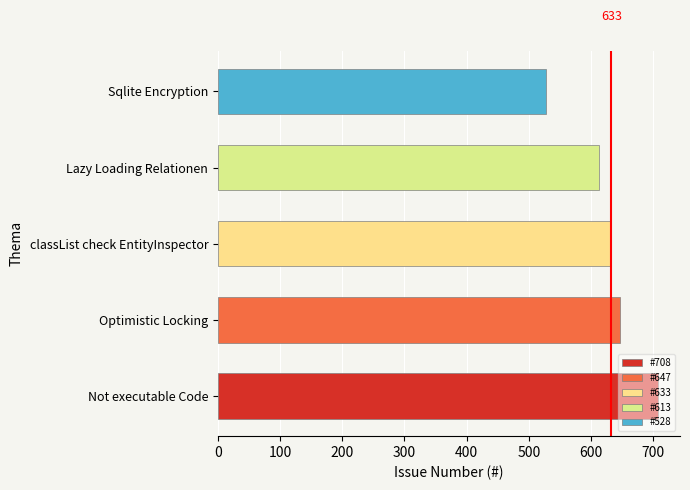

Rank the categories by value from highest to lowest.

Not executable Code, Optimistic Locking, classList check EntityInspector, Lazy Loading Relationen, Sqlite Encryption